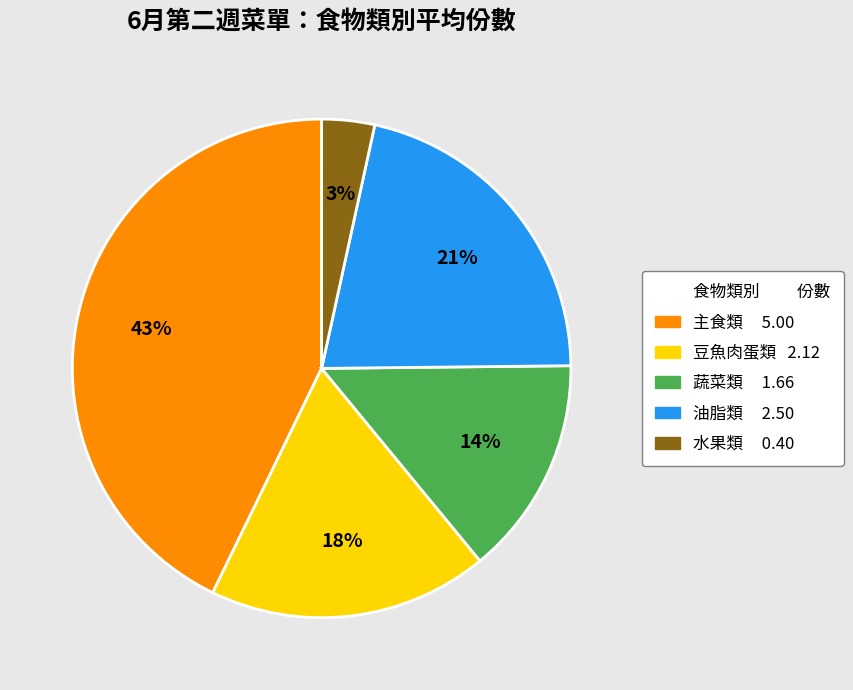

To the nearest percent, what is the average slice percentage?

20%